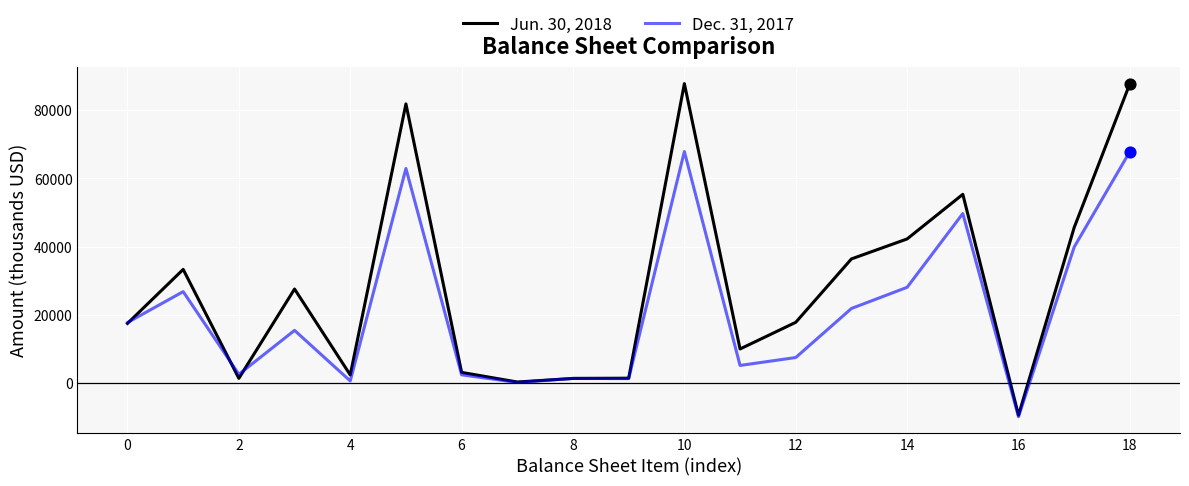

At how many categories does at least one series exceed 39478?

6